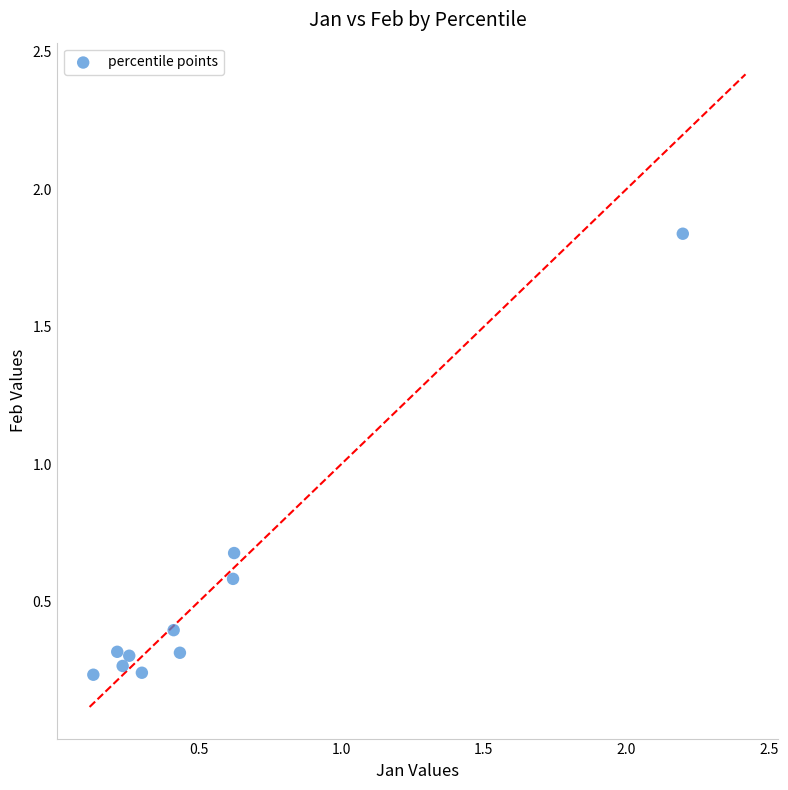

What Y value in the scatter plot is closest to 1?

0.7